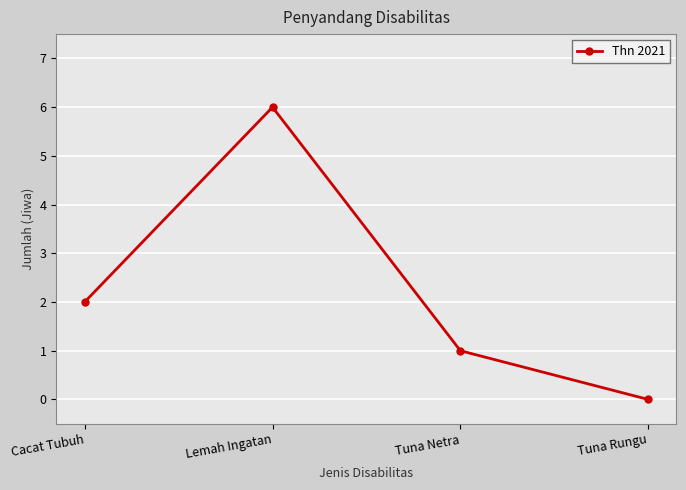

What is the difference between the maximum and second lowest values?

5